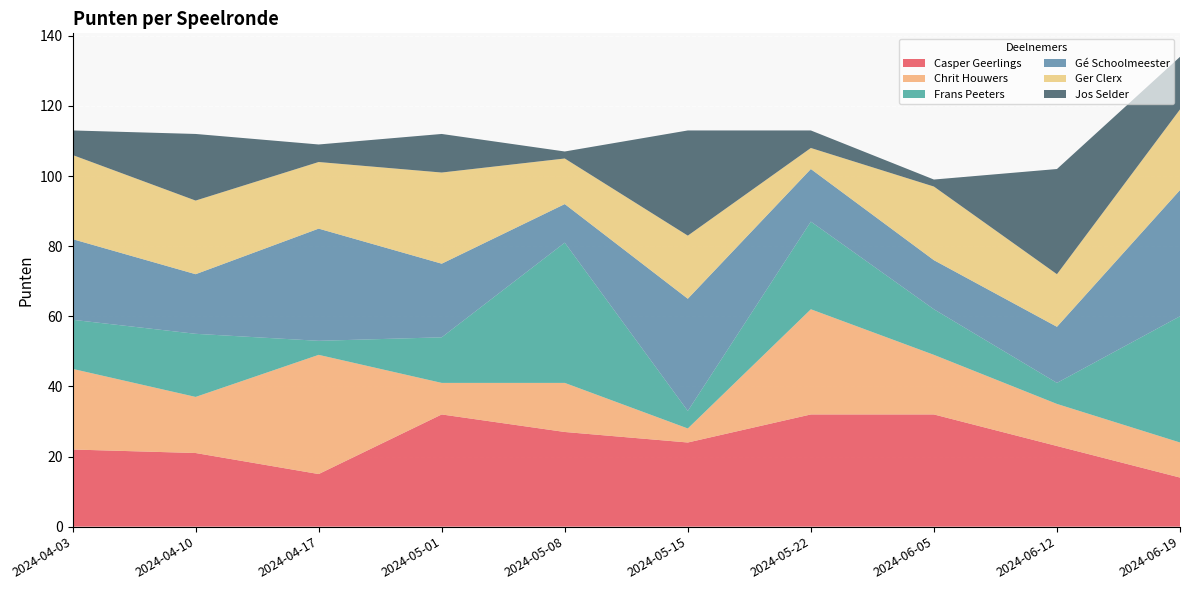

Reading left to right, what are all the values shown in this chart?

Casper Geerlings: 22	21	15	32	27	24	32	32	23	14
Chrit Houwers: 23	16	34	9	14	4	30	17	12	10
Frans Peeters: 14	18	4	13	40	5	25	13	6	36
Gé Schoolmeester: 23	17	32	21	11	32	15	14	16	36
Ger Clerx: 24	21	19	26	13	18	6	21	15	23
Jos Selder: 7	19	5	11	2	30	5	2	30	15